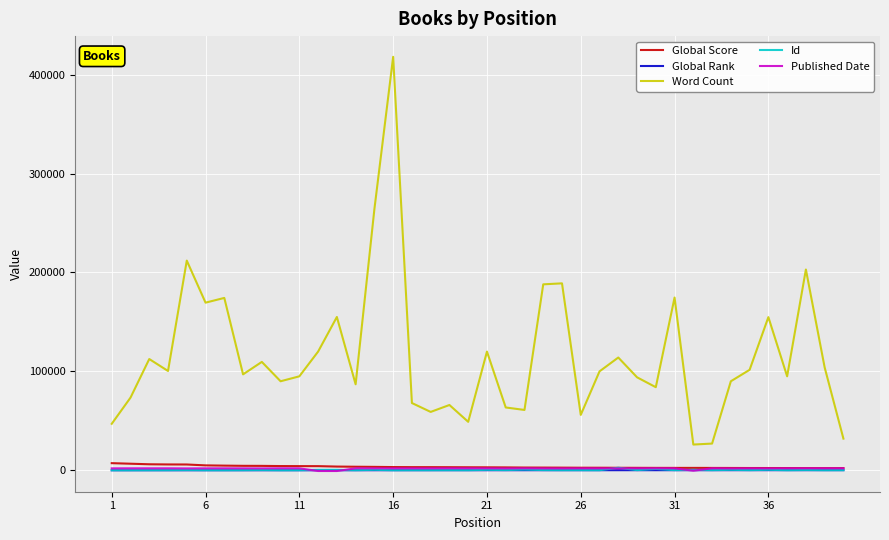

Which series has the largest total across all categories?

Word Count